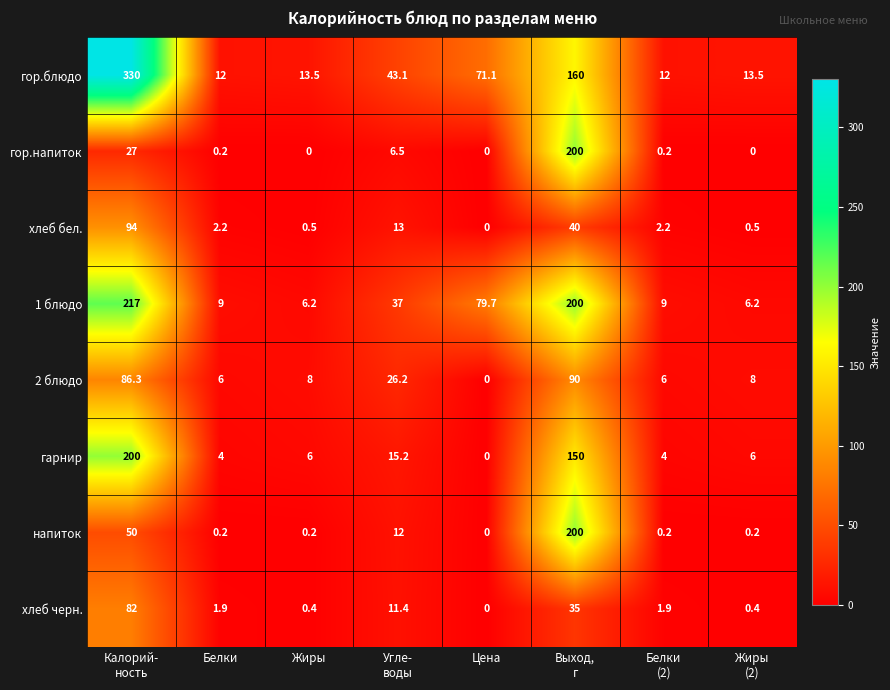

Which category has the lowest value in the 2 блюдо series?

Цена